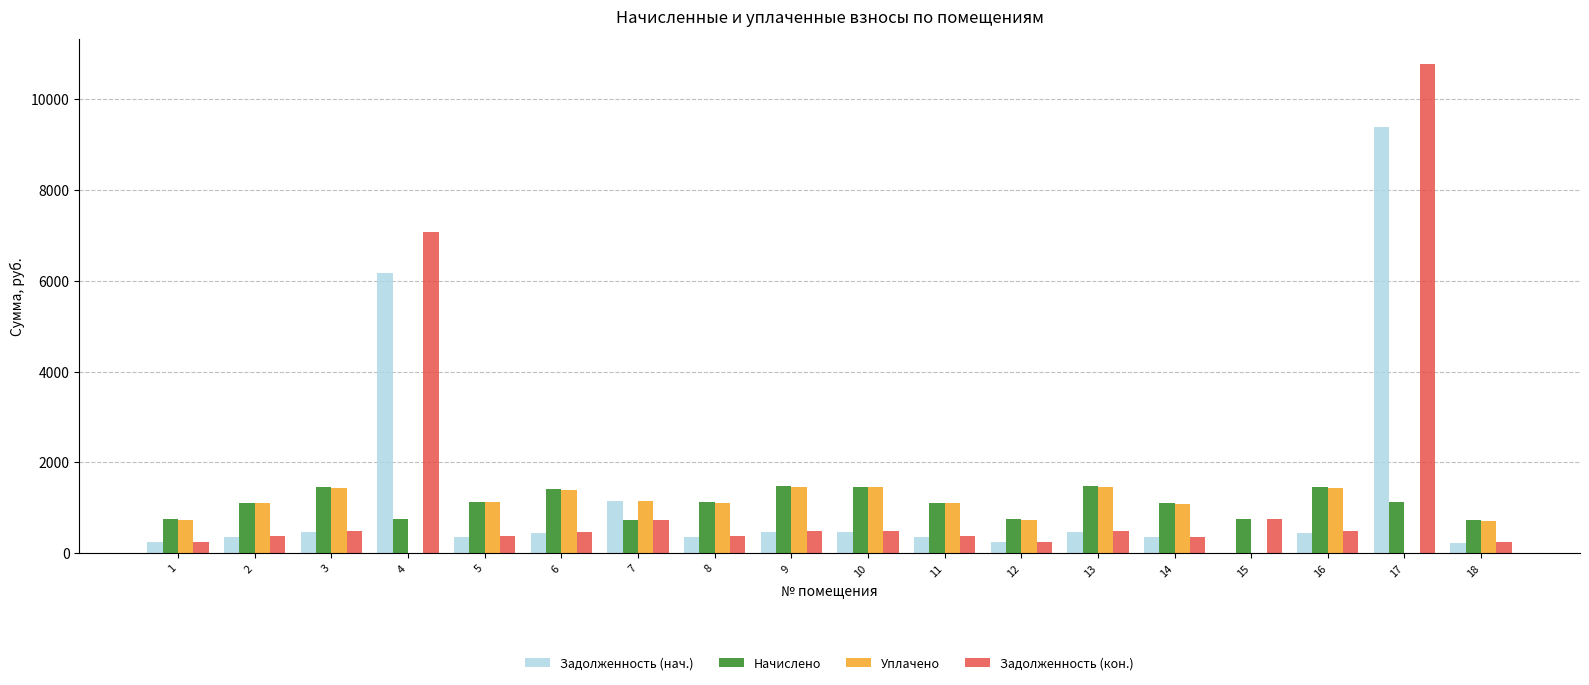

What is the maximum value shown in the chart?

10780.0